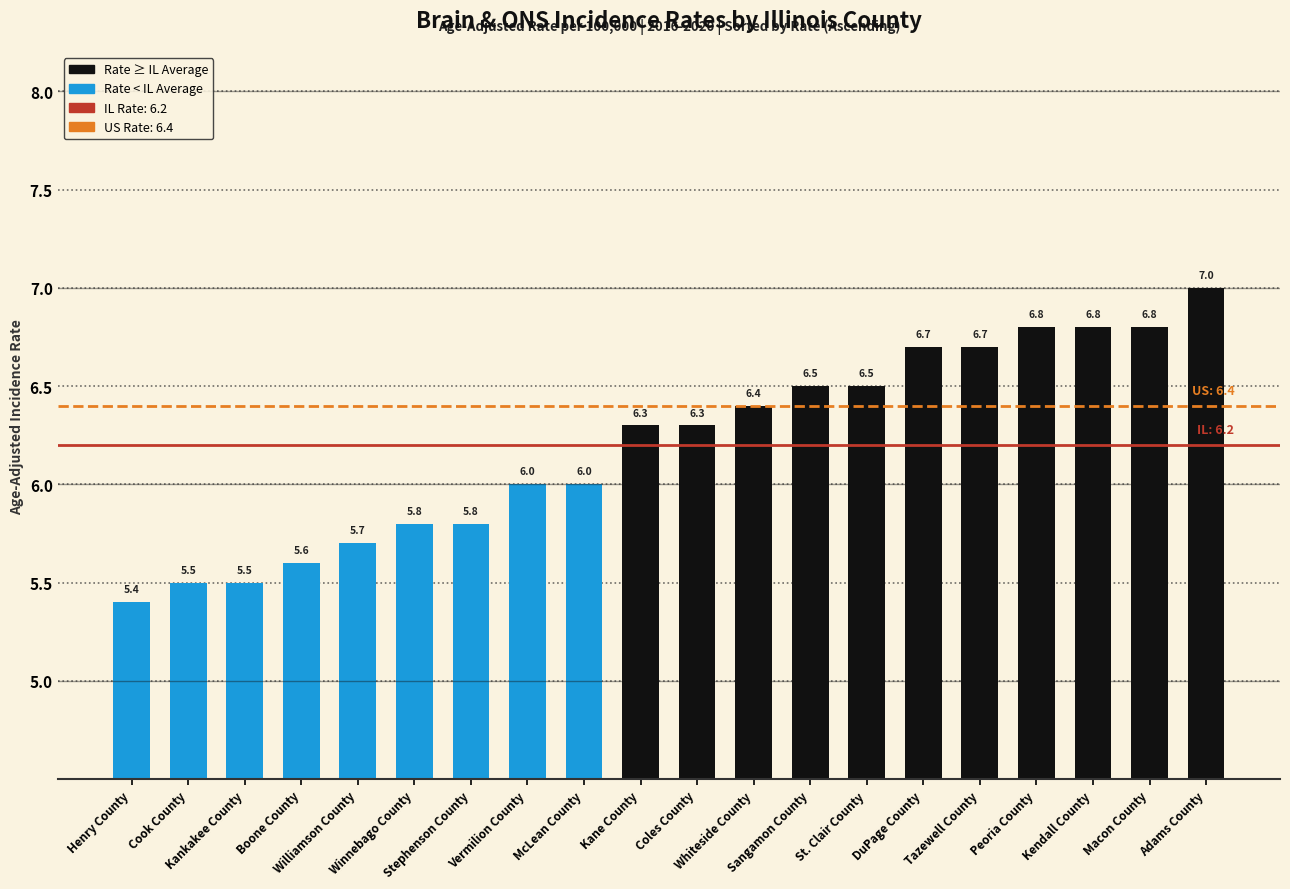

Between Stephenson County and Vermilion County, which is larger?

Vermilion County